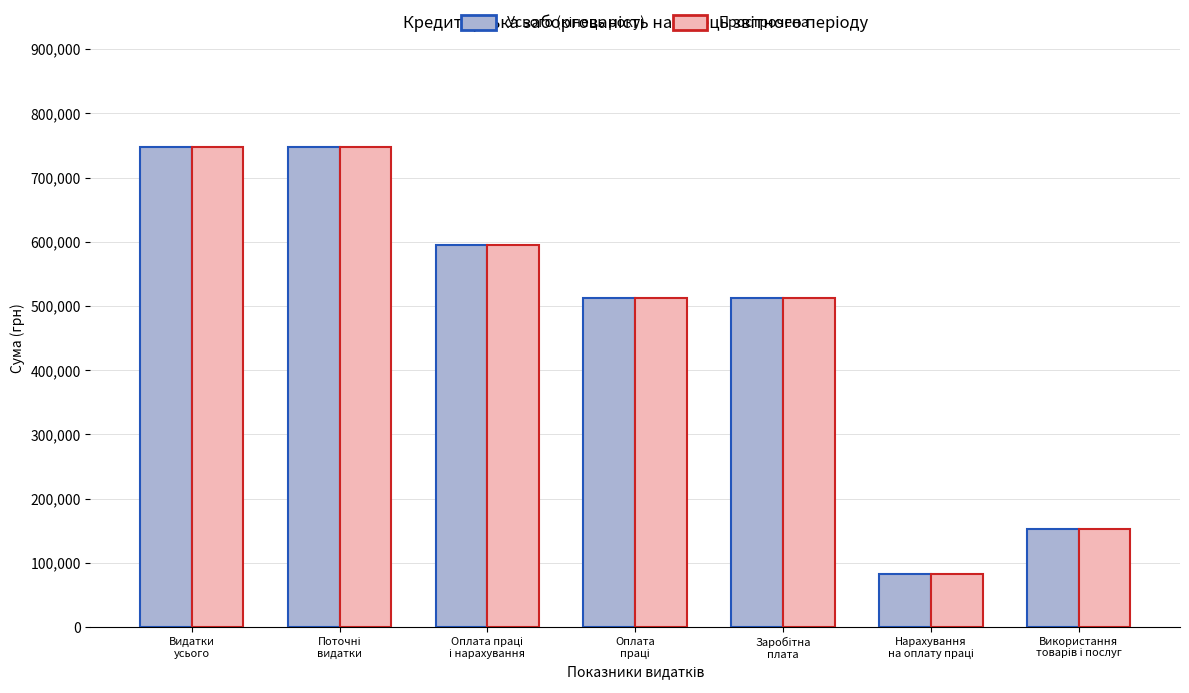

What is the greatest value displayed?

747813.2